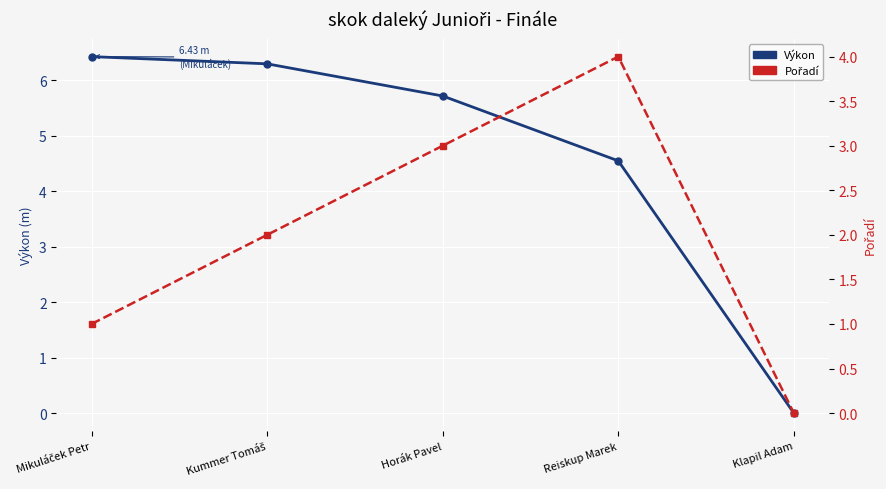

How many Pořadí values are between 1 and 3?

3